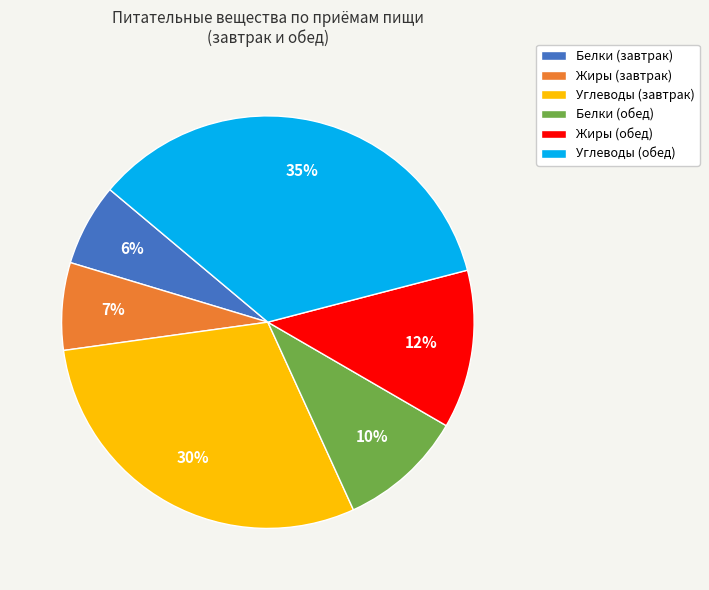

The Жиры (завтрак) slice represents 7% of the pie. True or false?

True